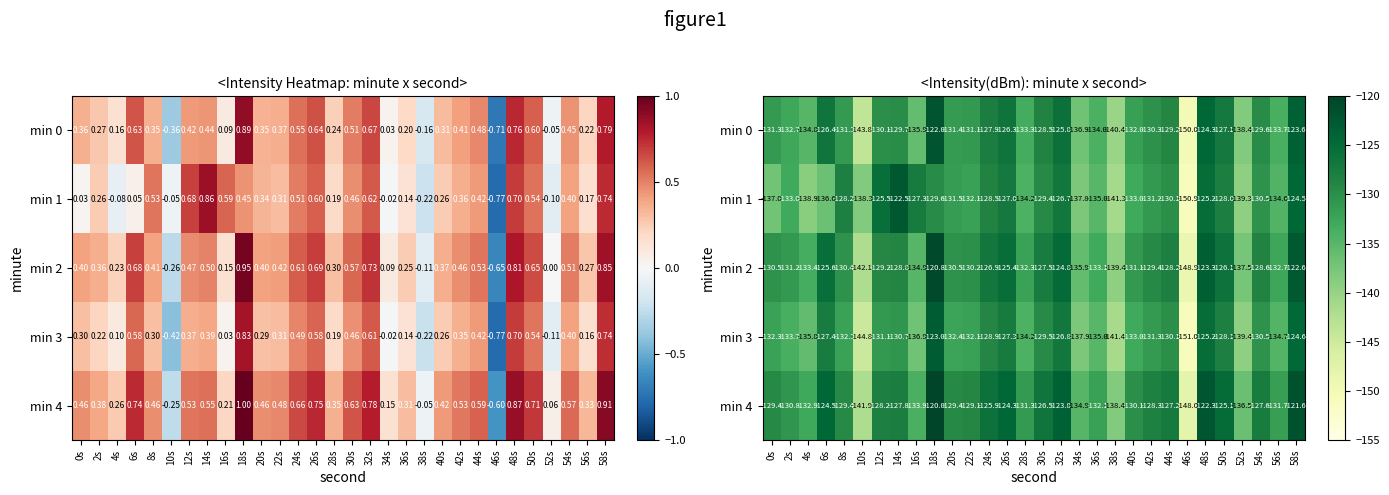

What is the spread (max minus min) of values at 40s?

2.9